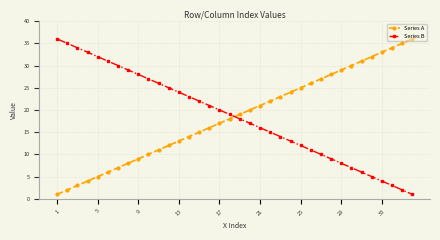

What is the maximum value shown in the chart?

36